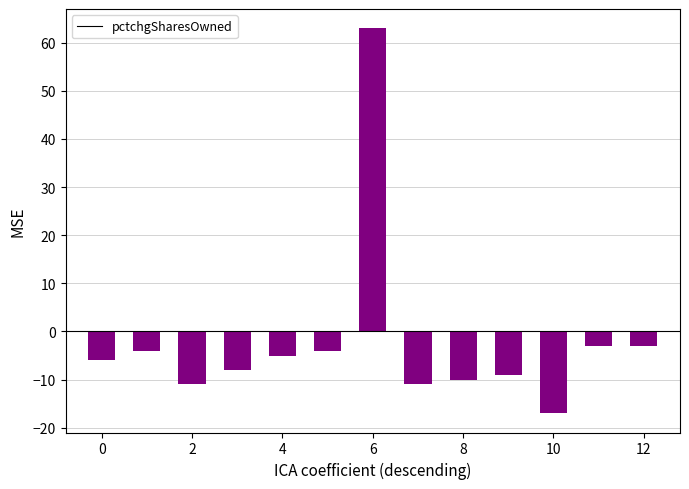

What is the difference between the second highest and minimum values?

14